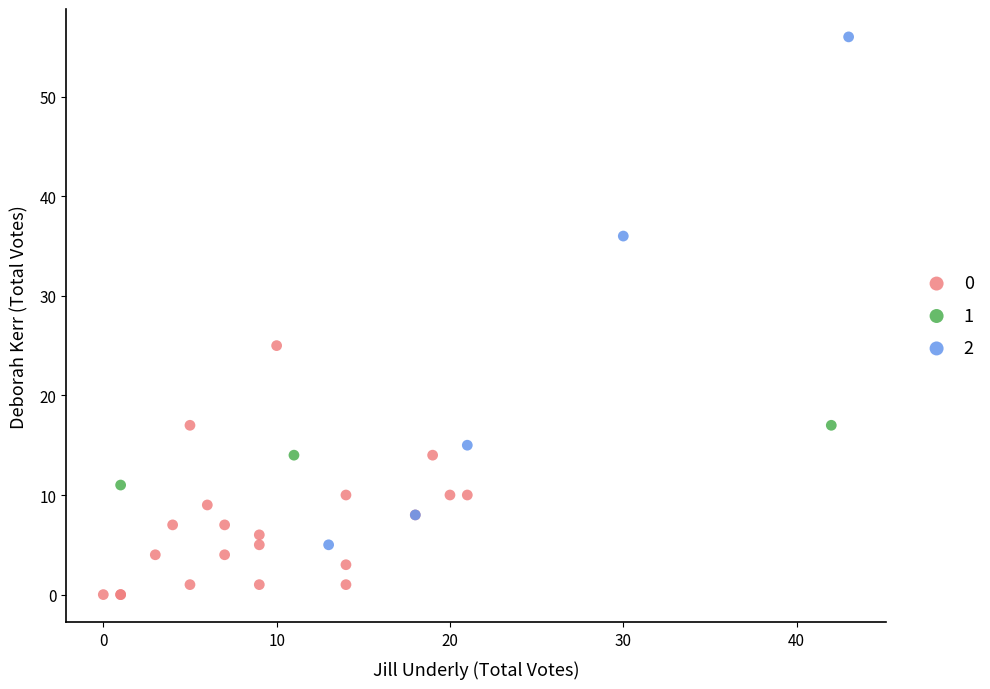

Which series reaches the minimum Y coordinate?

0